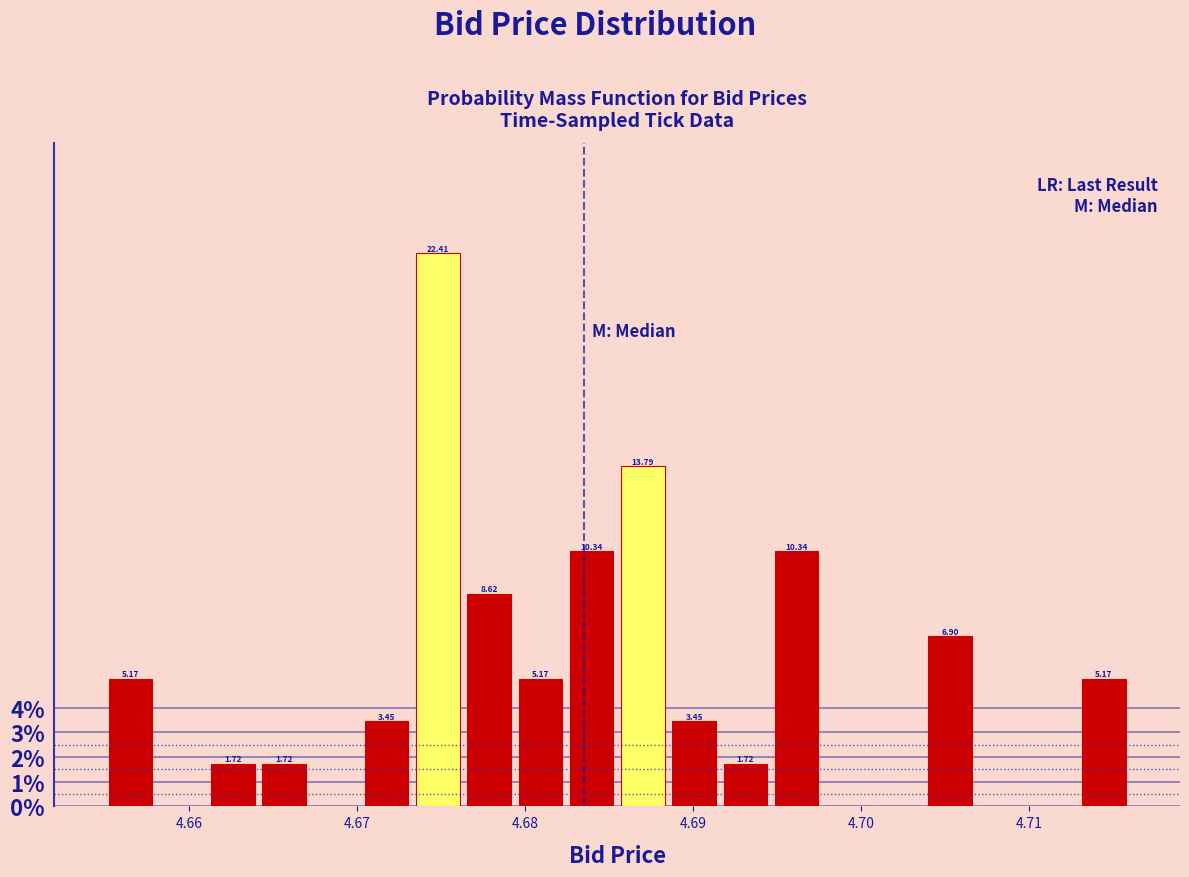

Read against the x-axis, roughly where is the centre of the tallest bar?

4.675